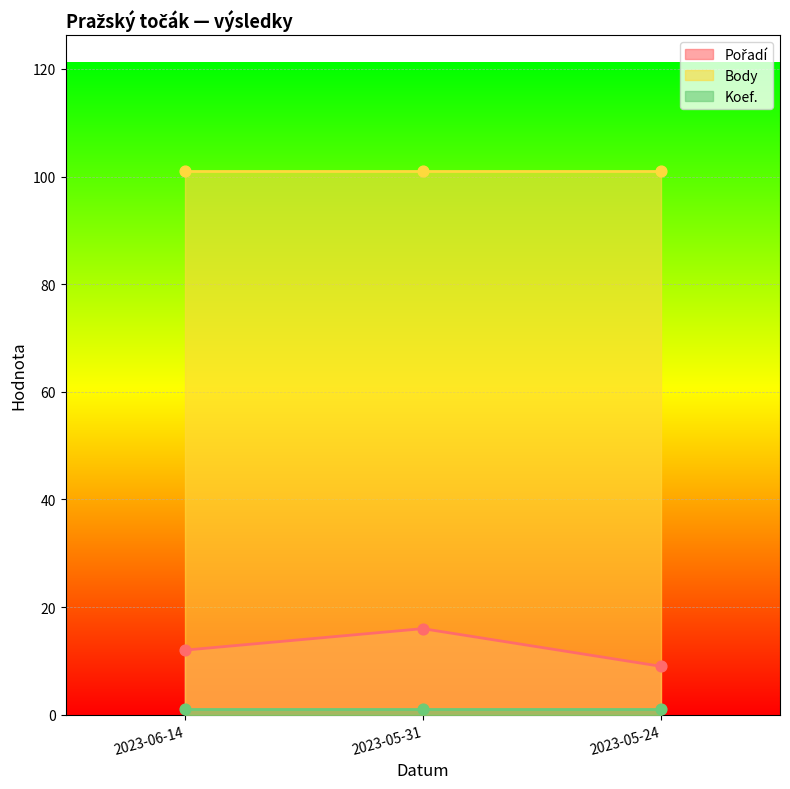

Which series has the largest Y range (max minus min)?

Pořadí